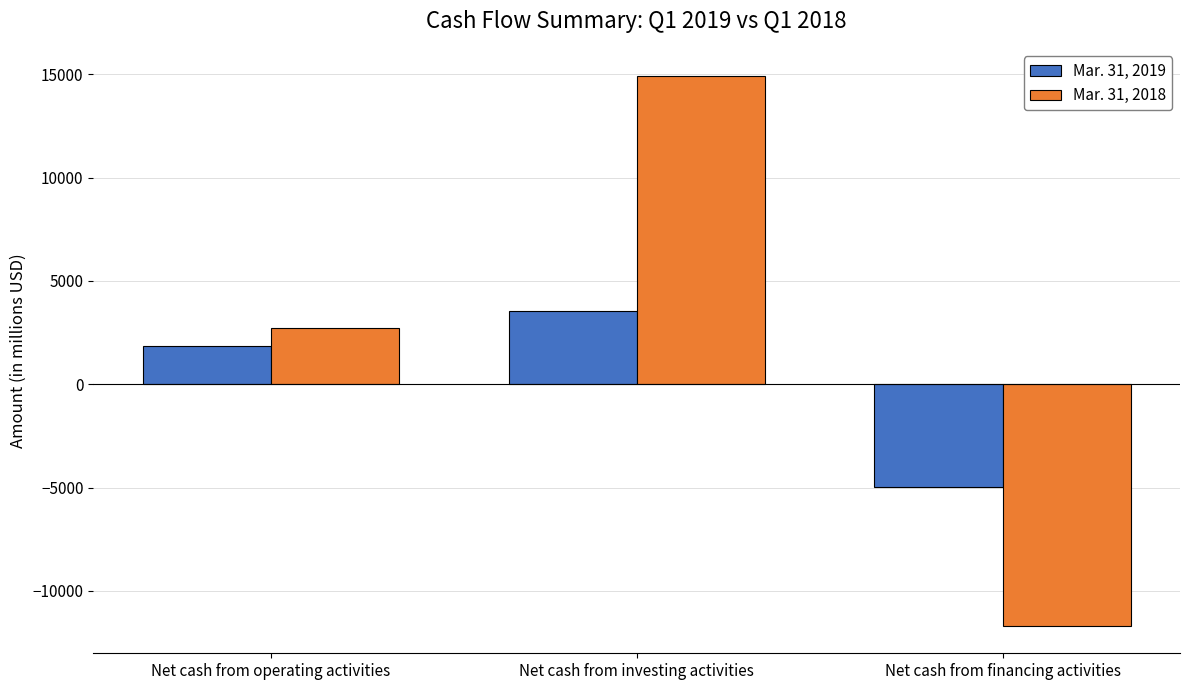

List the series in order of their overall mean, lowest first.

Mar. 31, 2019, Mar. 31, 2018